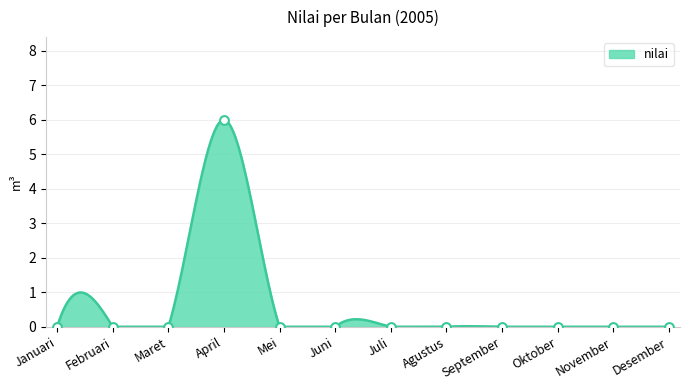

Which has a higher value, Mei or Agustus?

Mei